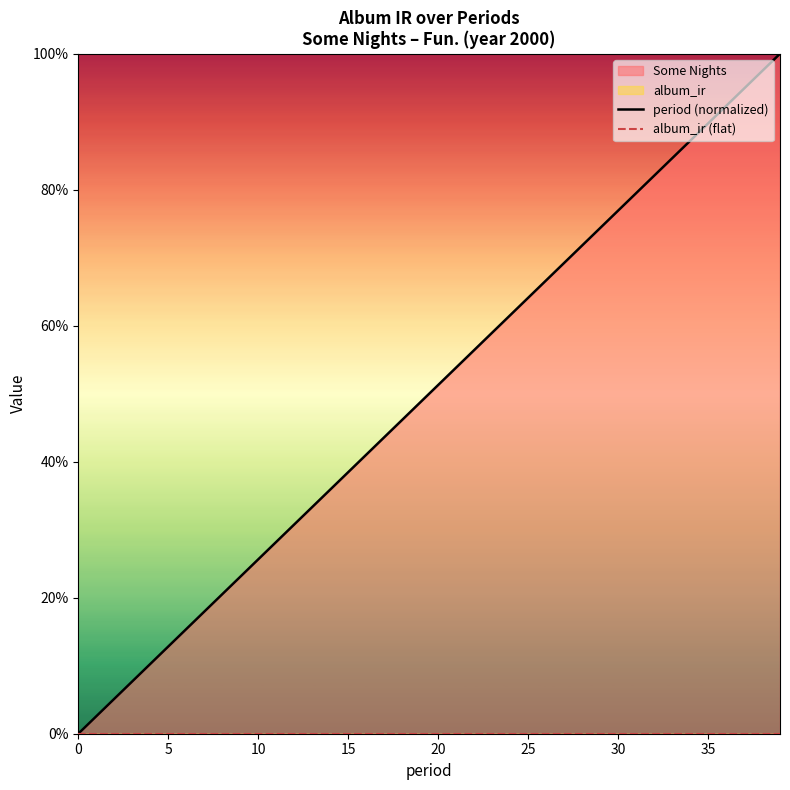

True or false: album_ir (flat) and period (normalized) cross at least once.

False